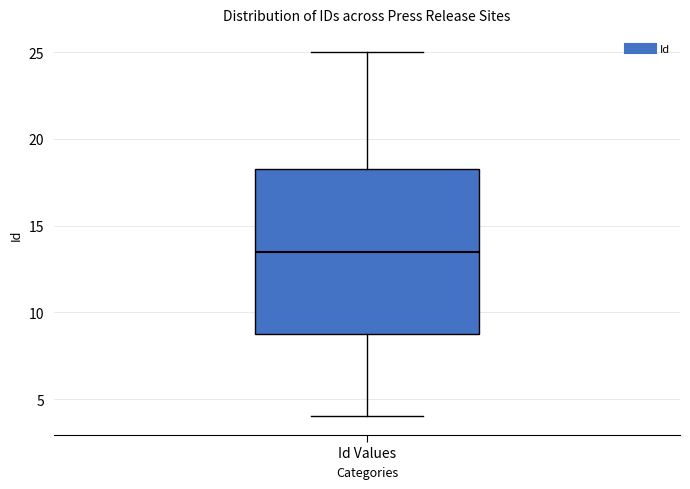

Read this box plot against the y-axis: the position of the median line, the range covered by the box, and the ends of both whiskers. The values are not printed on the chart, so give them approximately, as read against the axis.

median 13.5, box 9.0 to 18.5, whiskers 4.0 to 25.0